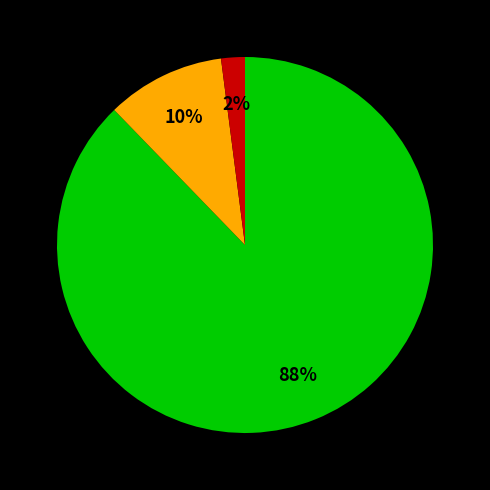

Is there any slice that represents more than half of the pie?

Yes